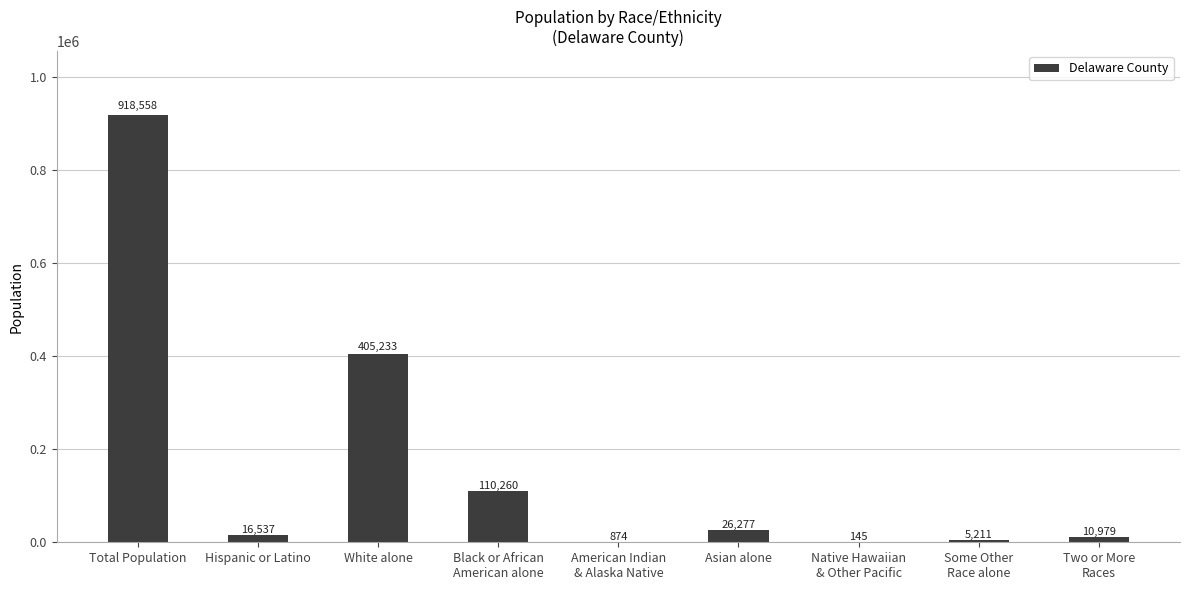

What is the approximate value at Two or More
Races, to the nearest 10?

10980